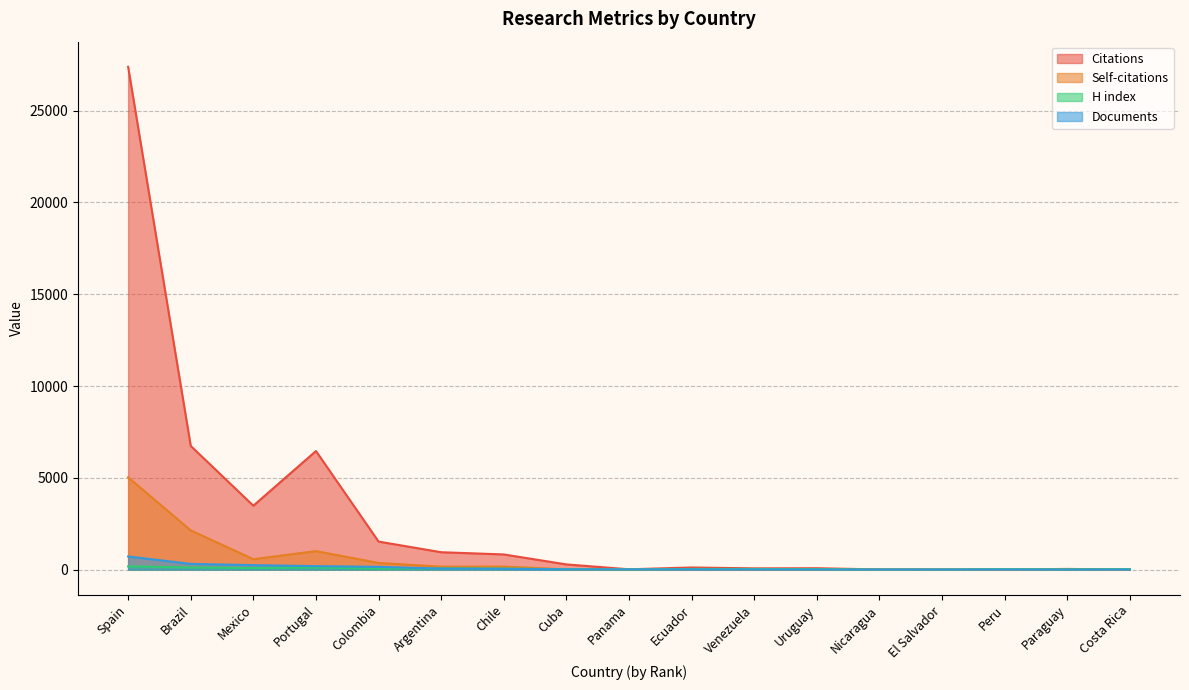

Reading left to right, list all the values displayed in this chart.

Citations: 27388	6737	3480	6459	1526	946	825	282	16	115	67	75	8	3	2	37	0
Self-citations: 5026	2136	565	1007	361	158	163	13	1	19	4	8	1	2	1	1	0
H index: 176	116	84	109	57	63	55	22	9	36	34	24	2	3	22	12	21
Documents: 715	311	242	188	150	54	40	13	11	10	7	4	3	3	2	1	1